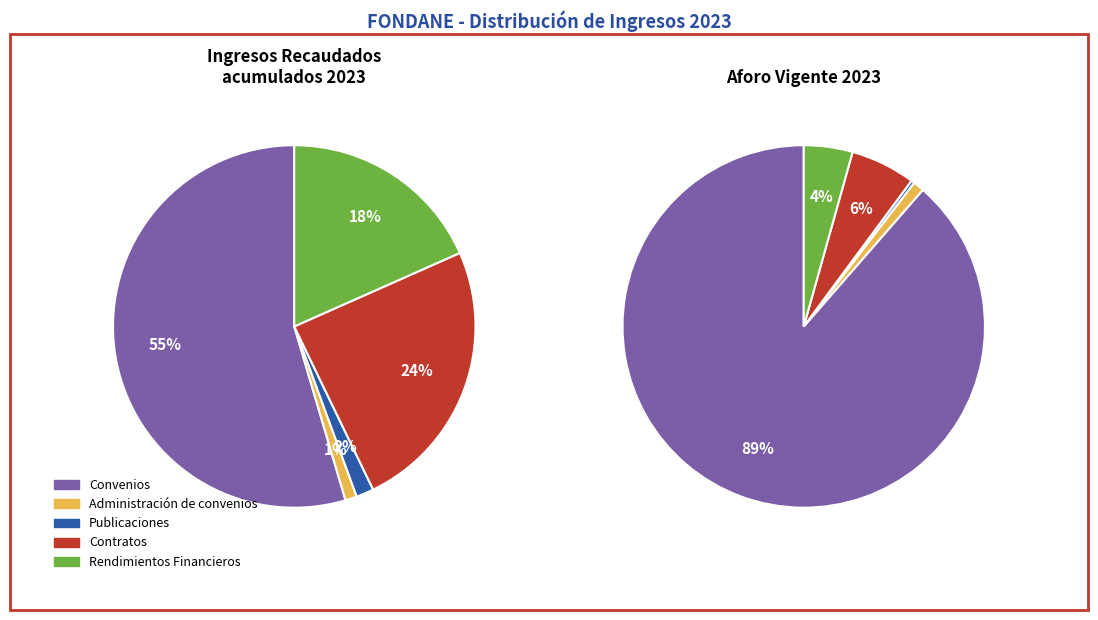

To the nearest percent, what is the average slice percentage?

20%